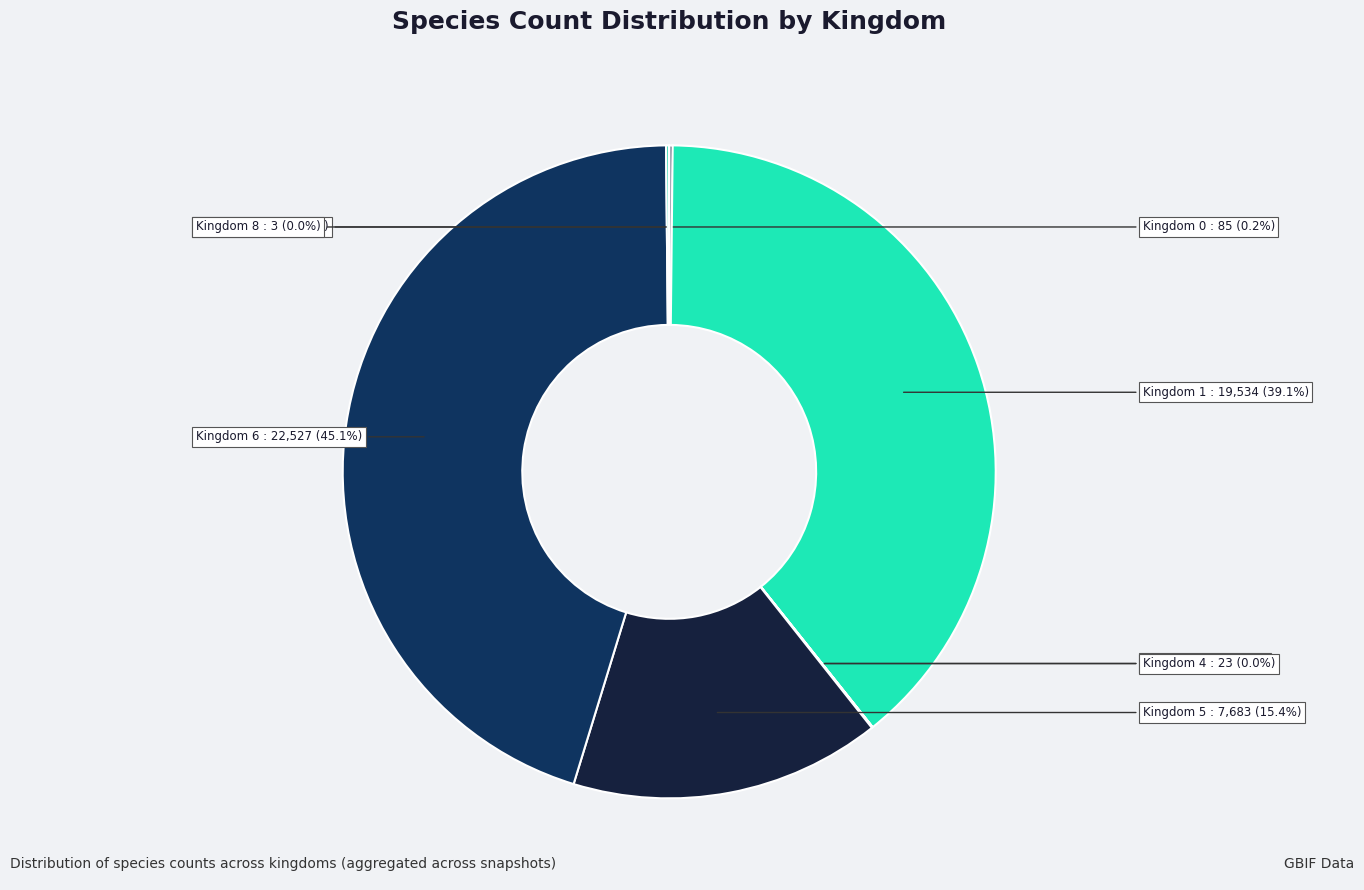

How many slices are in this pie chart?

8